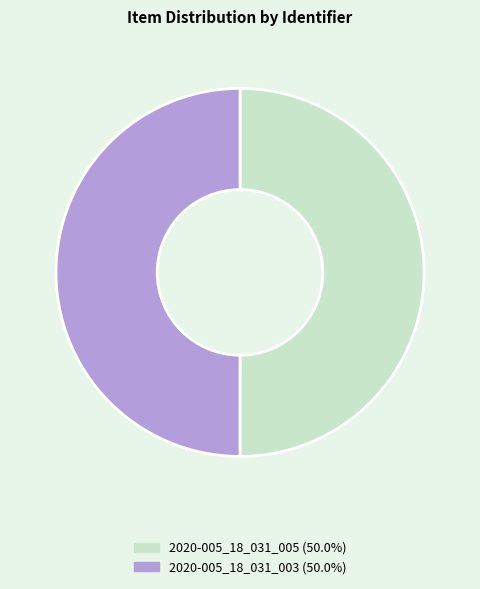

Approximately how many times larger is the value at 2020-005_18_031_003 (50.0%) compared to 2020-005_18_031_005 (50.0%)?

1.0